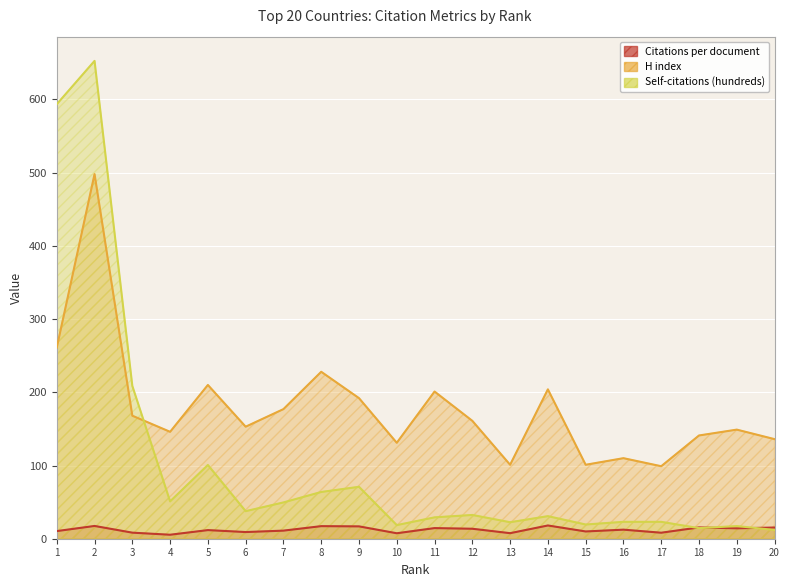

True or false: Self-citations (hundreds) has more than 1 points higher than both neighbors.

True